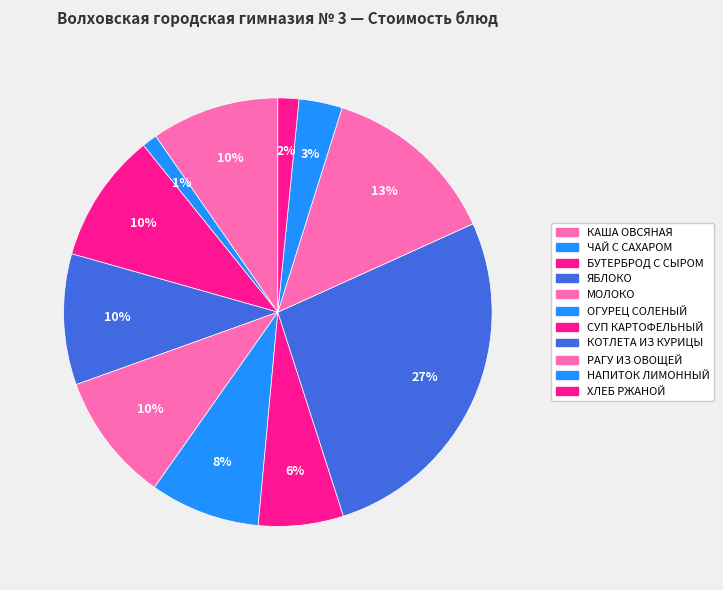

Count the number of slices in the pie.

11